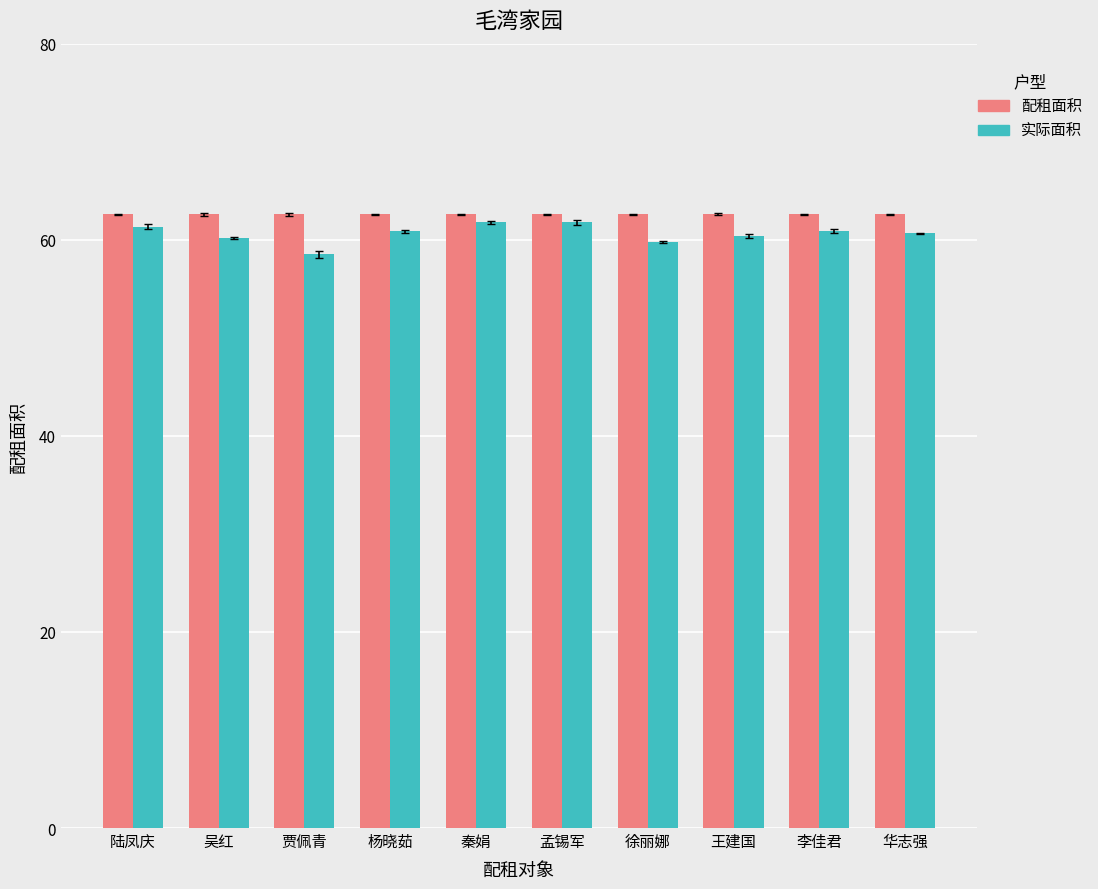

What is the greatest value displayed?

62.6